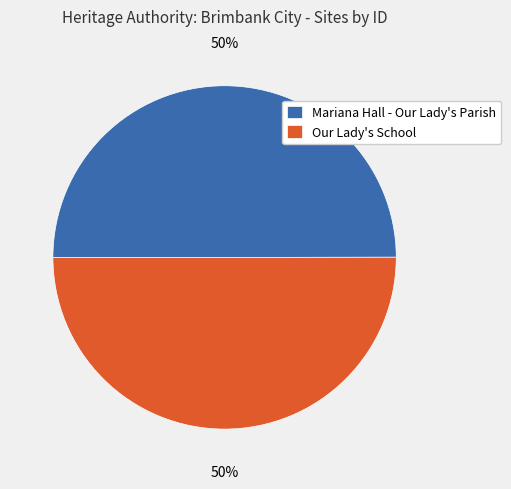

Approximately how many times larger is the value at Our Lady's School compared to Mariana Hall - Our Lady's Parish?

1.0